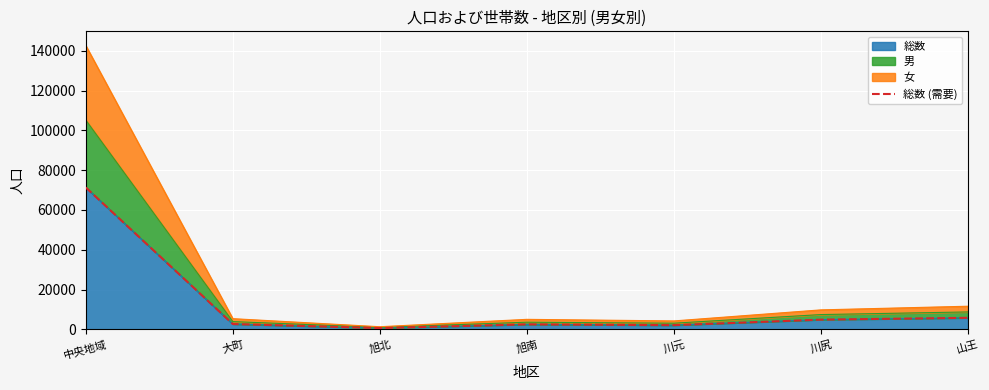

Where does the data first go above 2697?

中央地域